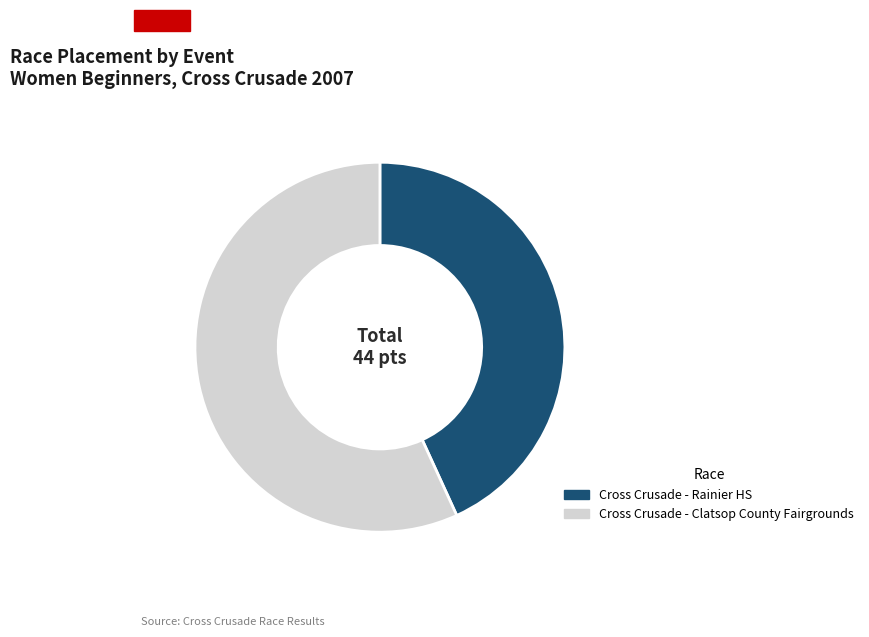

Is the sum of Cross Crusade - Clatsop County Fairgrounds and Cross Crusade - Rainier HS greater than half?

Yes